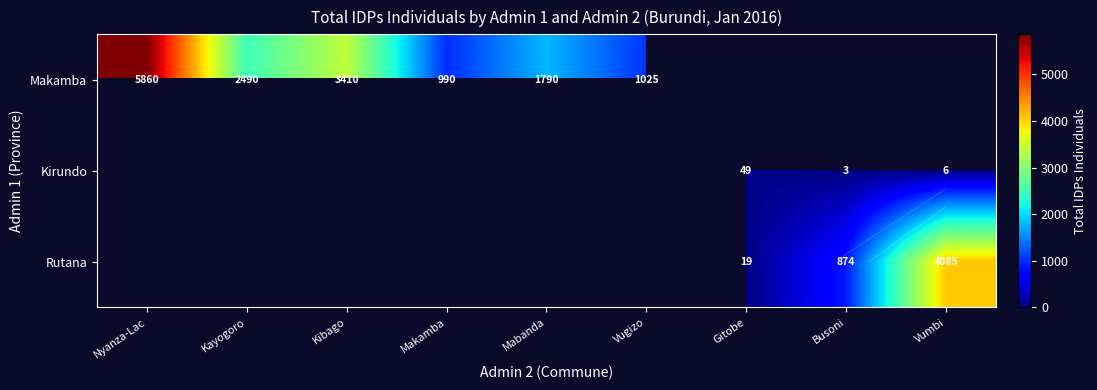

Between Vugizo and Kibago, which is larger?

Kibago